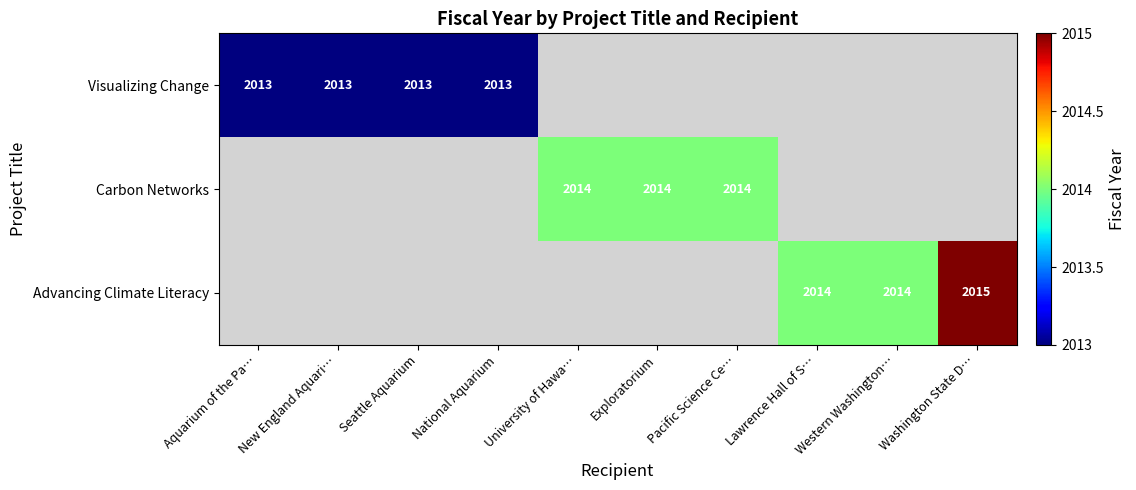

What is the sum of the Visualizing Change values at Seattle Aquarium and Aquarium of the Pa…?

4026